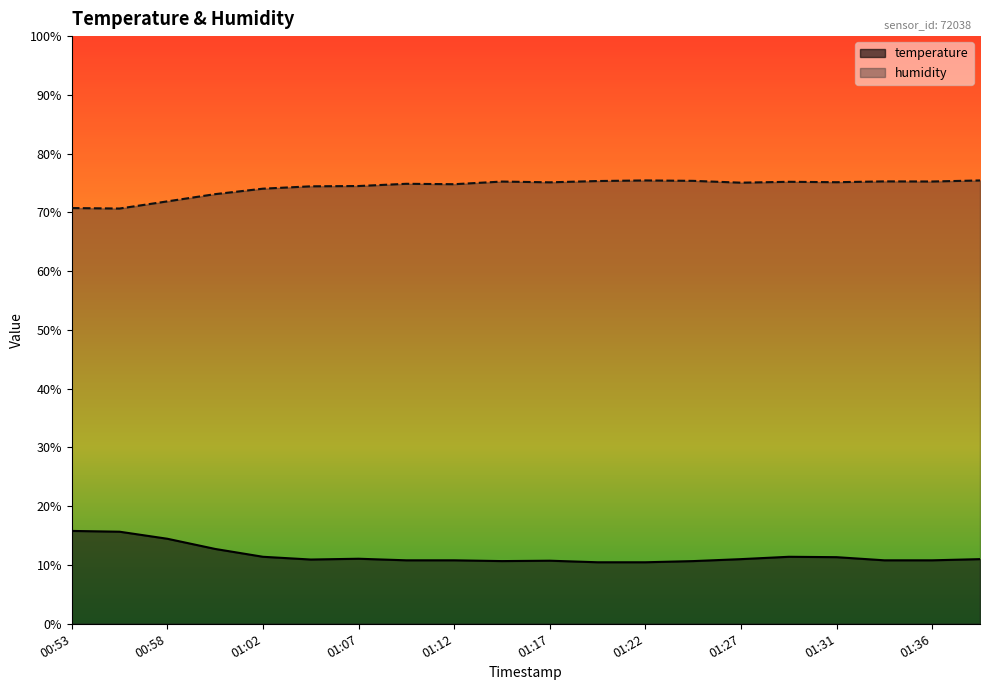

True or false: humidity has a value of 75.3 at 01:36.

True